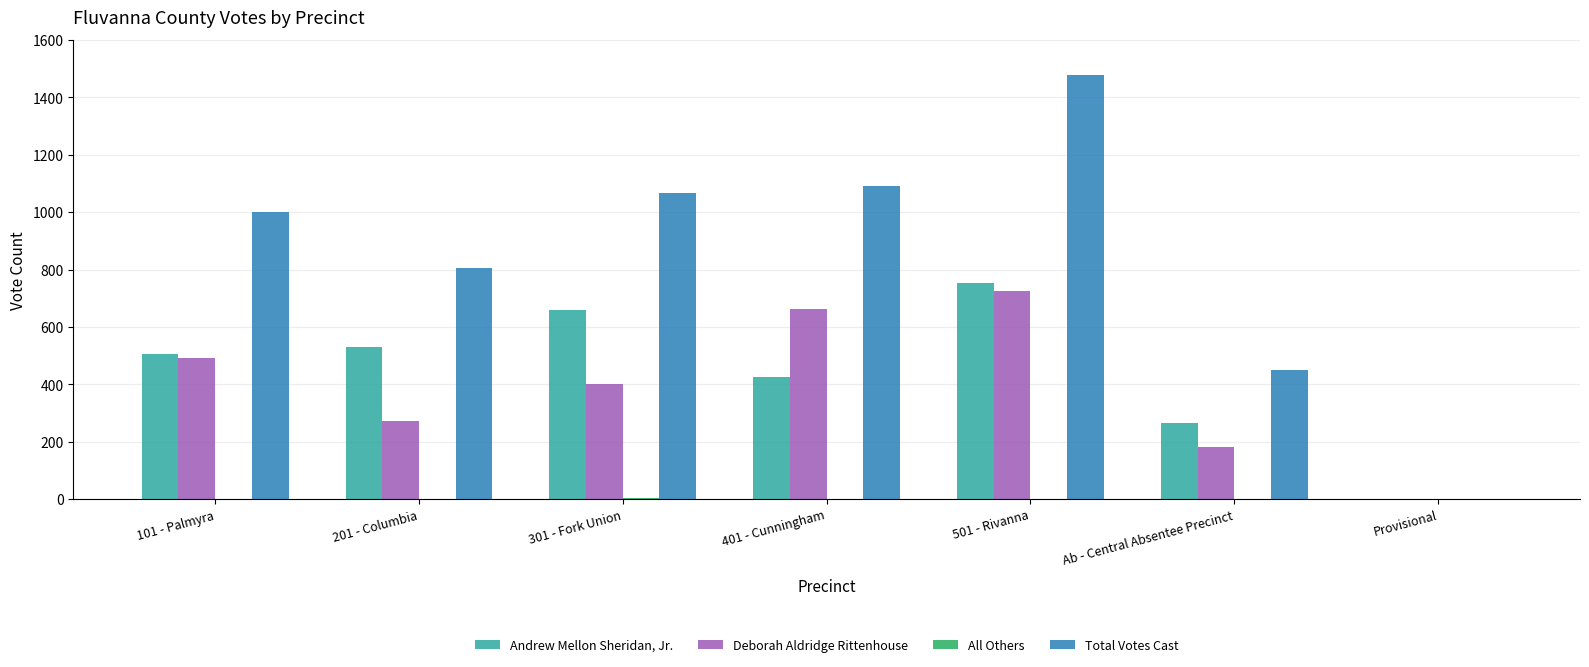

What is the sum of all Total Votes Cast values?

5889